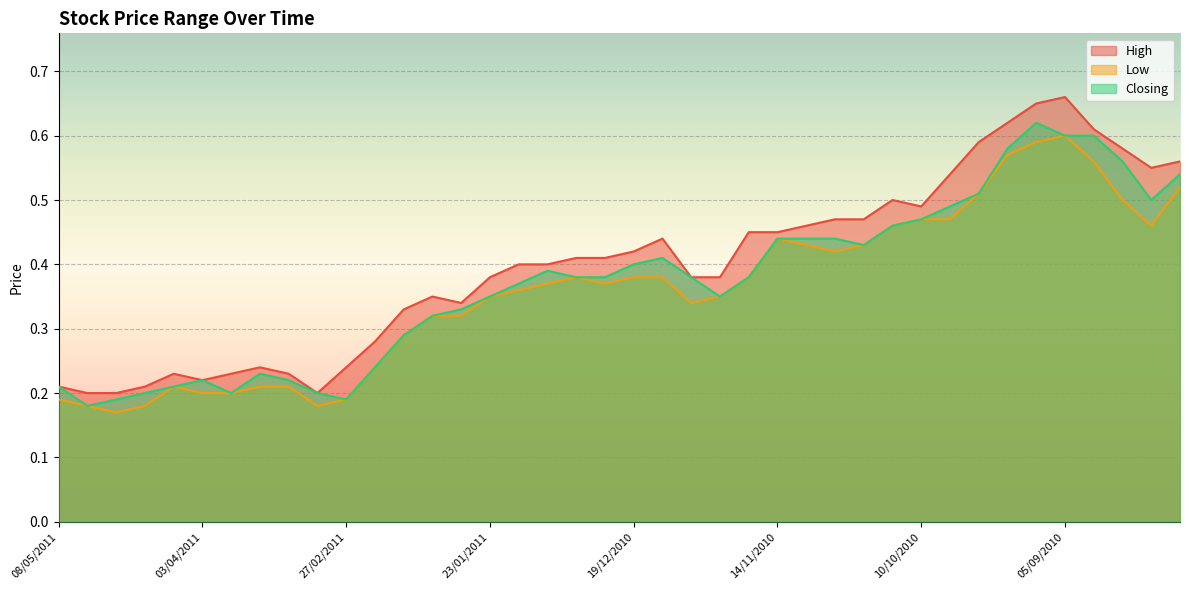

The Closing series shows 0.1 at 29/08/2010. True or false?

False